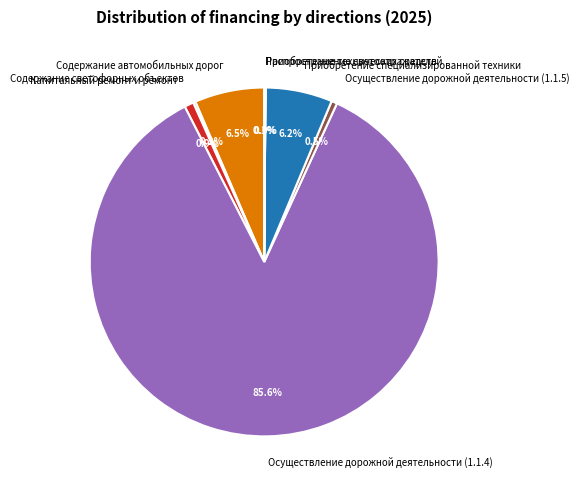

Is it true that Содержание автомобильных дорог is 1% of the pie?

False